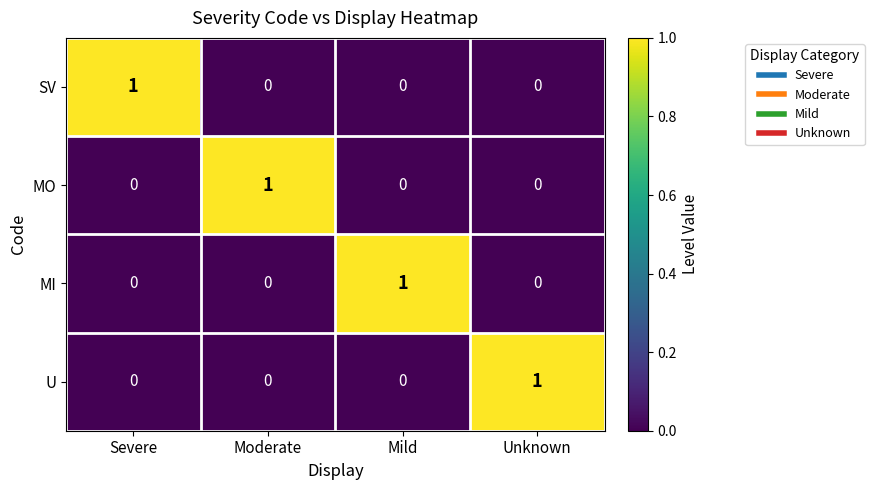

The value of MO at Mild is 1. True or false?

False